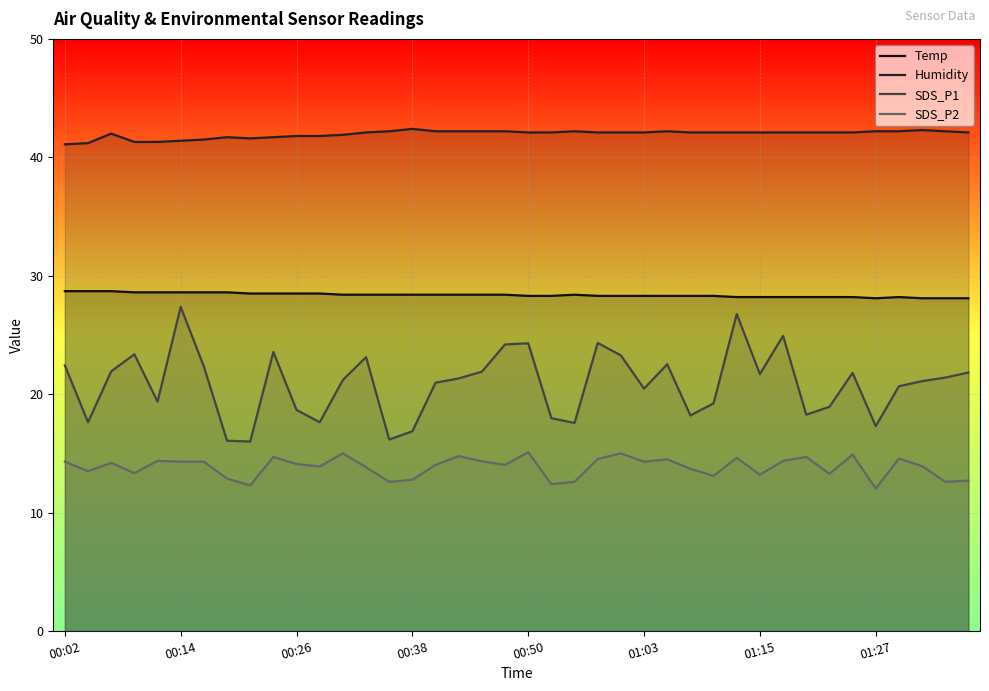

Which series has the largest range (max minus min)?

SDS_P1